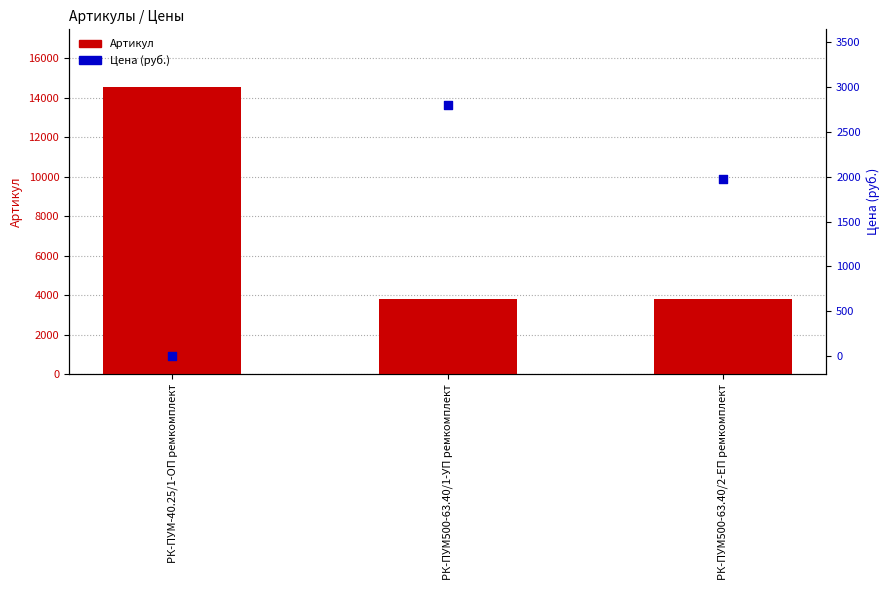

Which series has the largest Y range (max minus min)?

Артикул